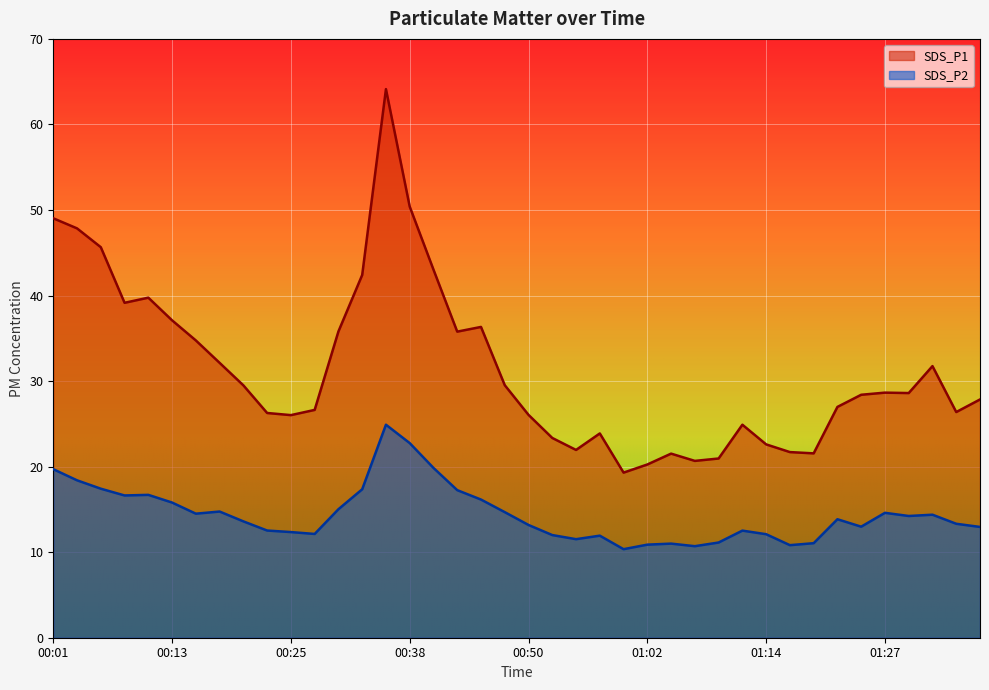

What position from the right is 00:55?

18